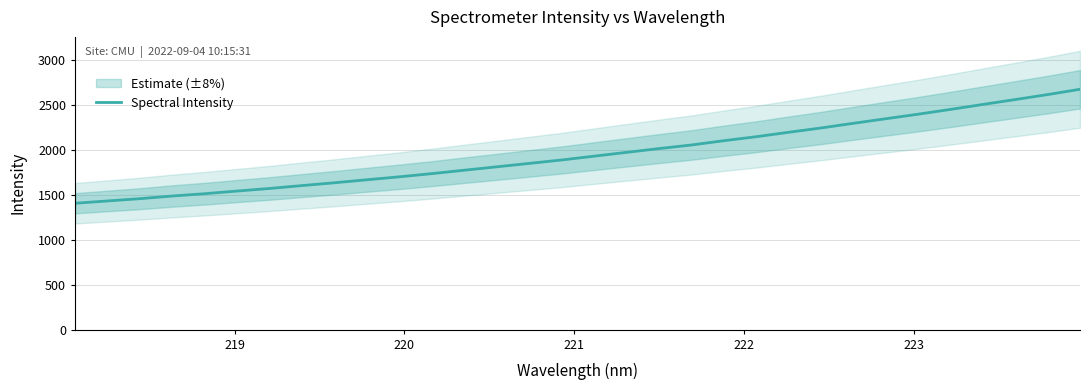

What is the maximum value for Spectral Intensity?

2678.8